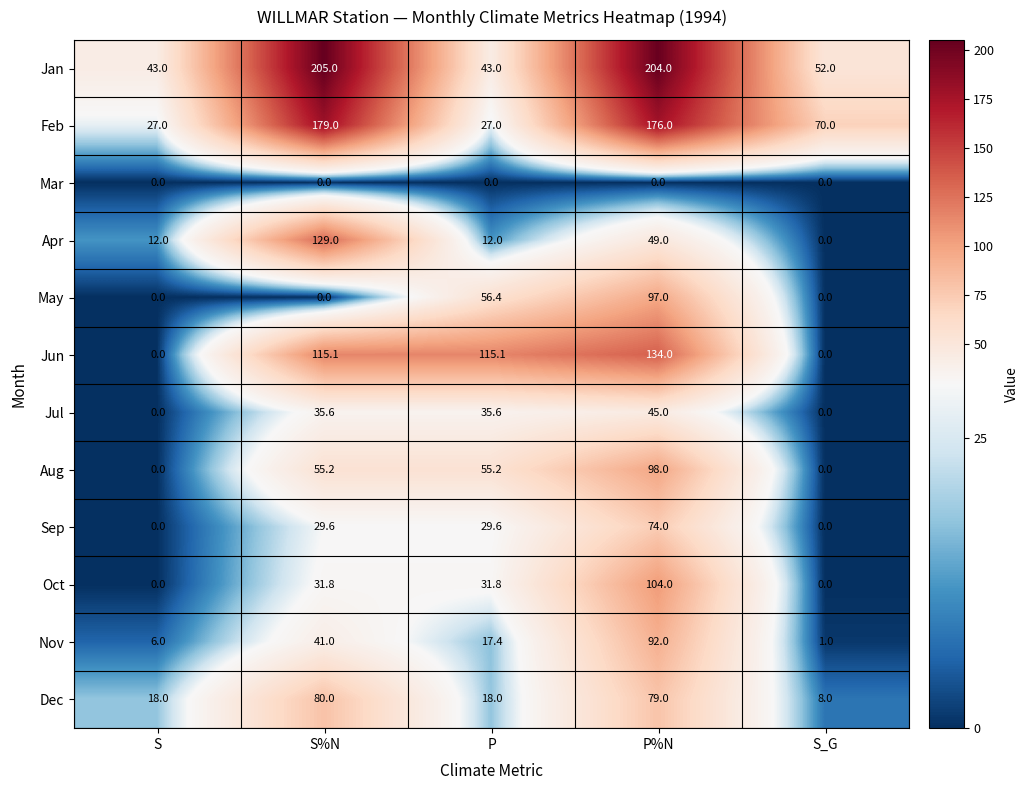

Which category has the highest value in the May series?

P%N